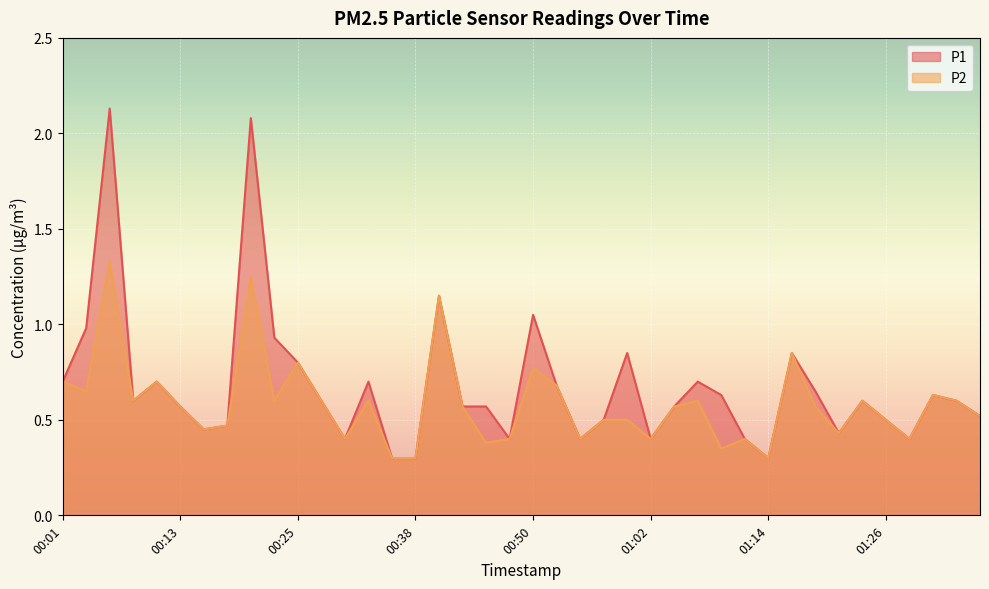

How many series are shown in this chart?

2